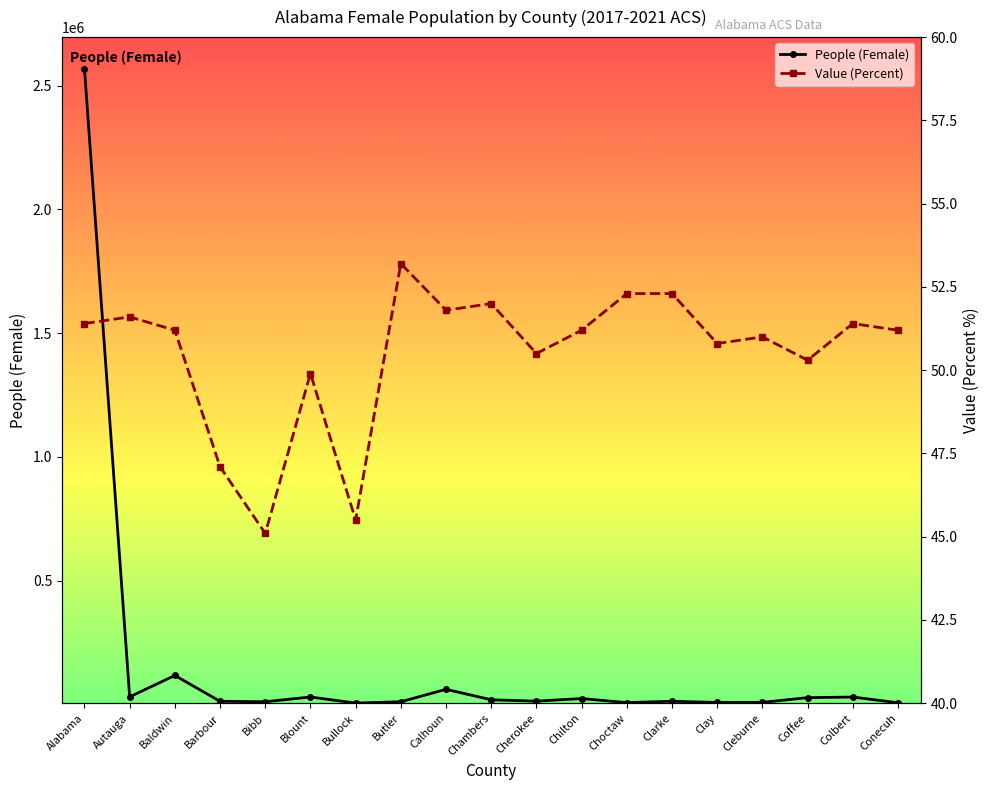

What is the label of the 5th point from the left?

Bibb